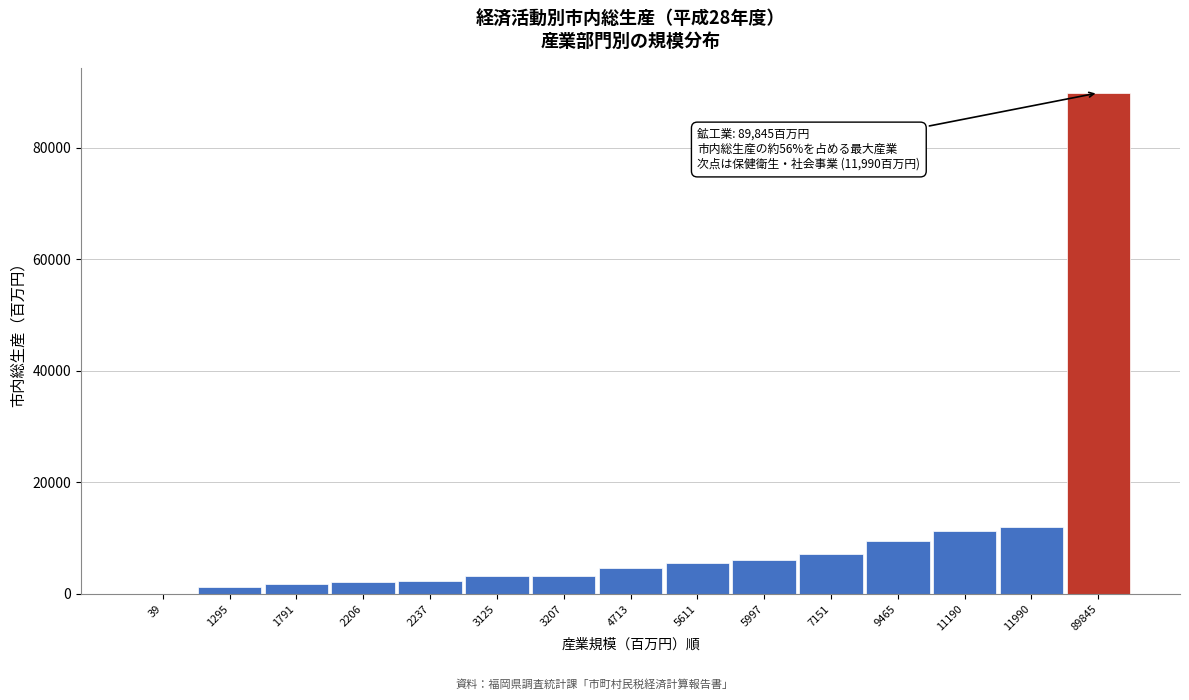

What is the sum of all values?

159862